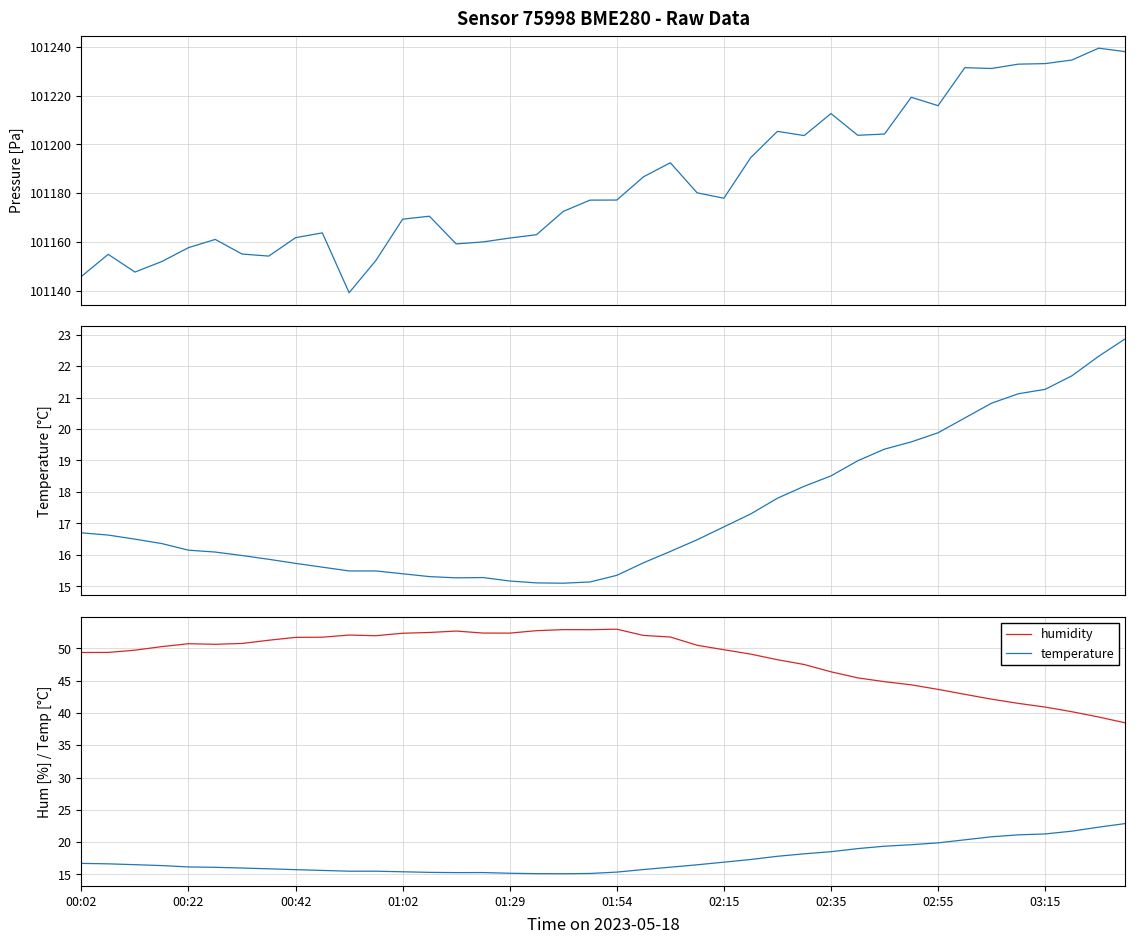

Which series changed the most between 14 and 19?

pressure